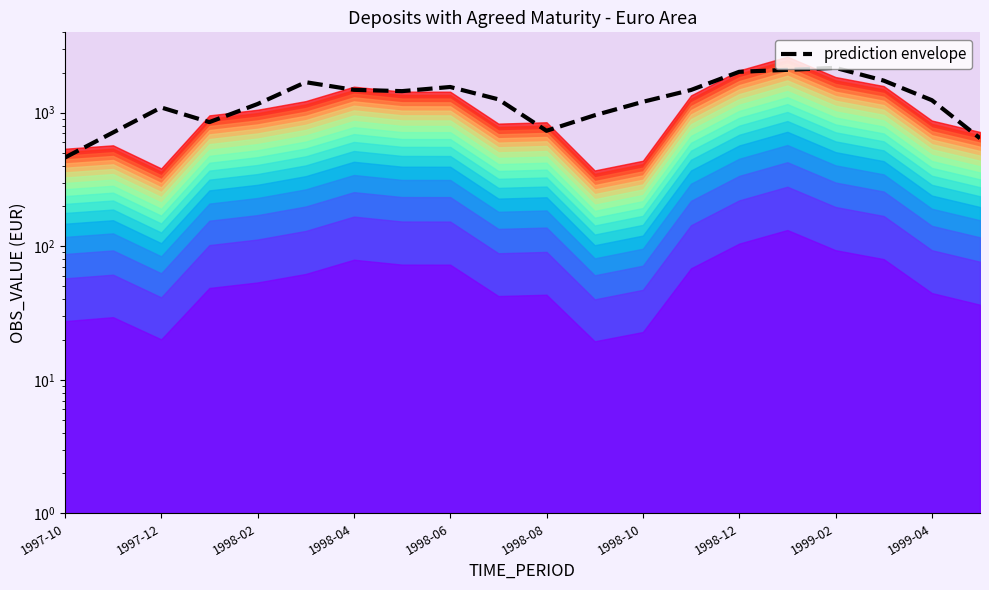

Is it true that the value at 1999-02 is 2168.6?

True